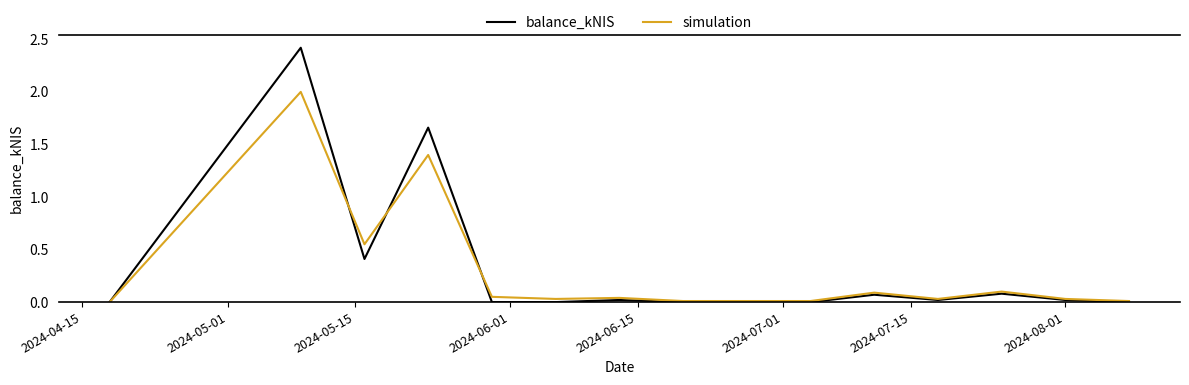

Rank the series by their maximum value, from lowest to highest.

simulation, balance_kNIS